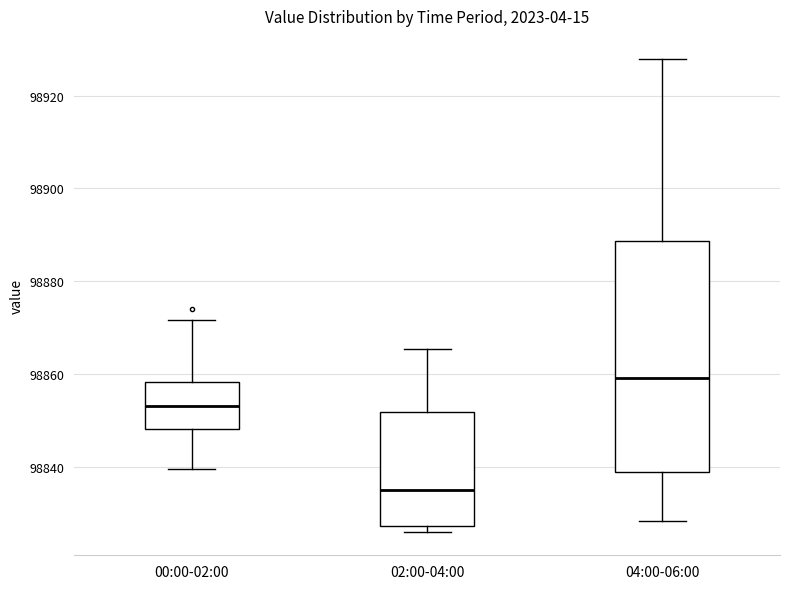

Which box has the lowest median line?

02:00-04:00